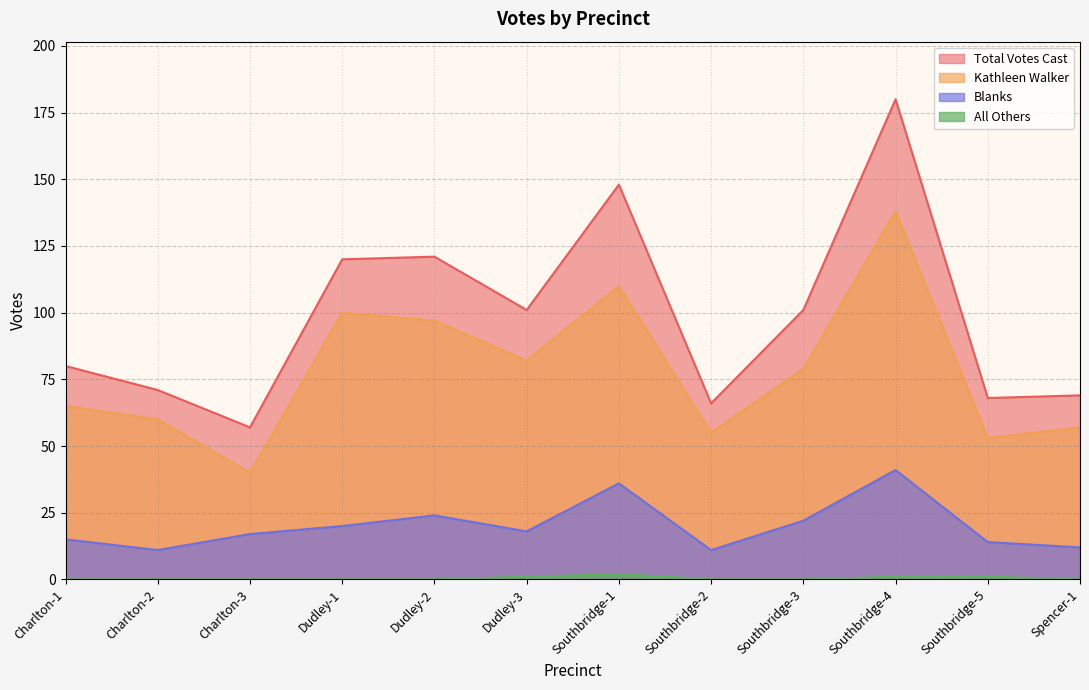

What is the maximum value shown in the chart?

180